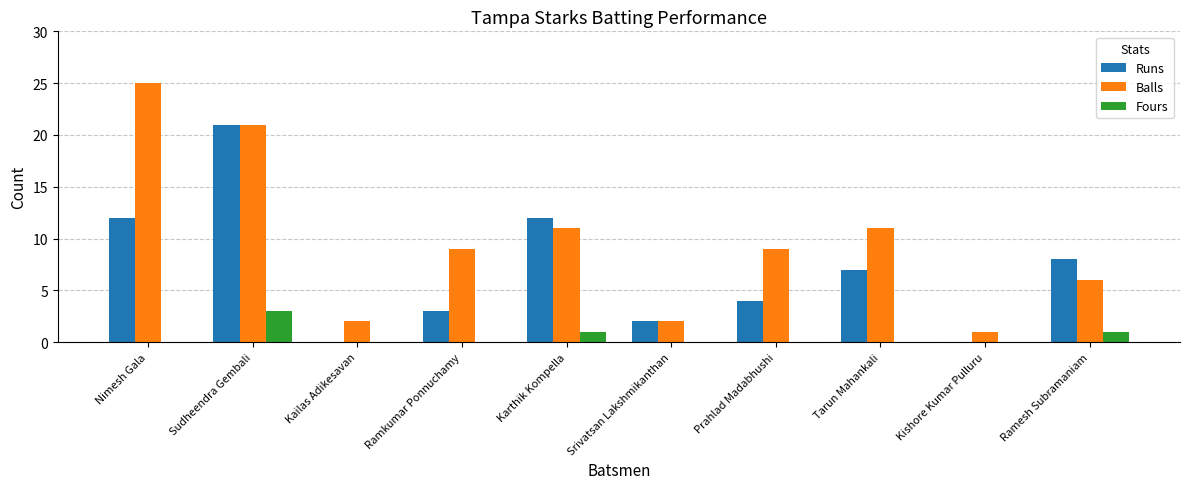

Is the value of Balls at Prahlad Madabhushi greater than the value of Fours at Tarun Mahankali?

Yes